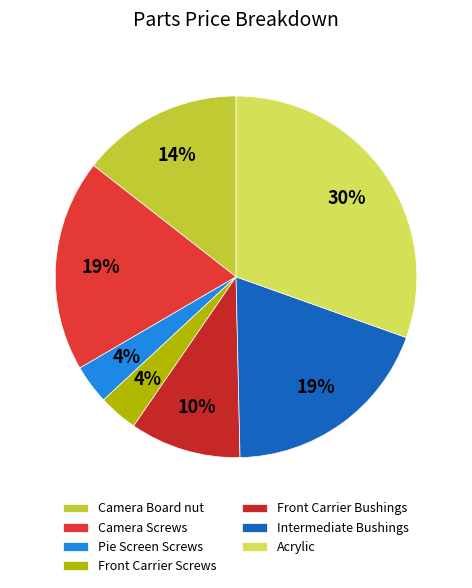

What is the smallest slice in the pie chart?

Pie Screen Screws